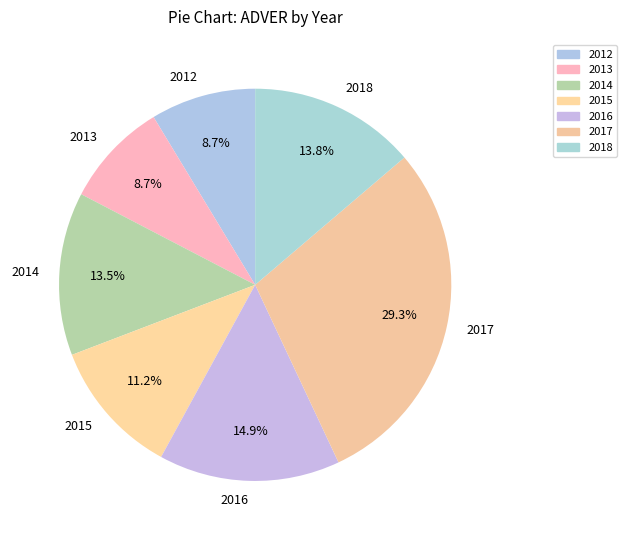

To the nearest percent, what percentage of the pie is 2015?

11%